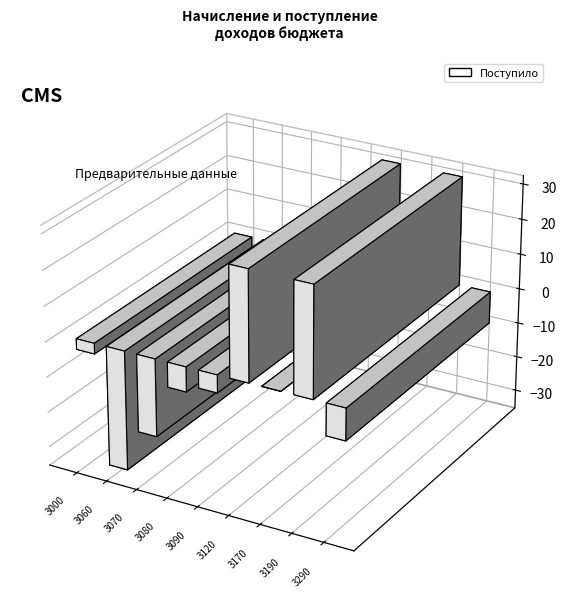

Which has a higher value, 3080 or 3070?

3080